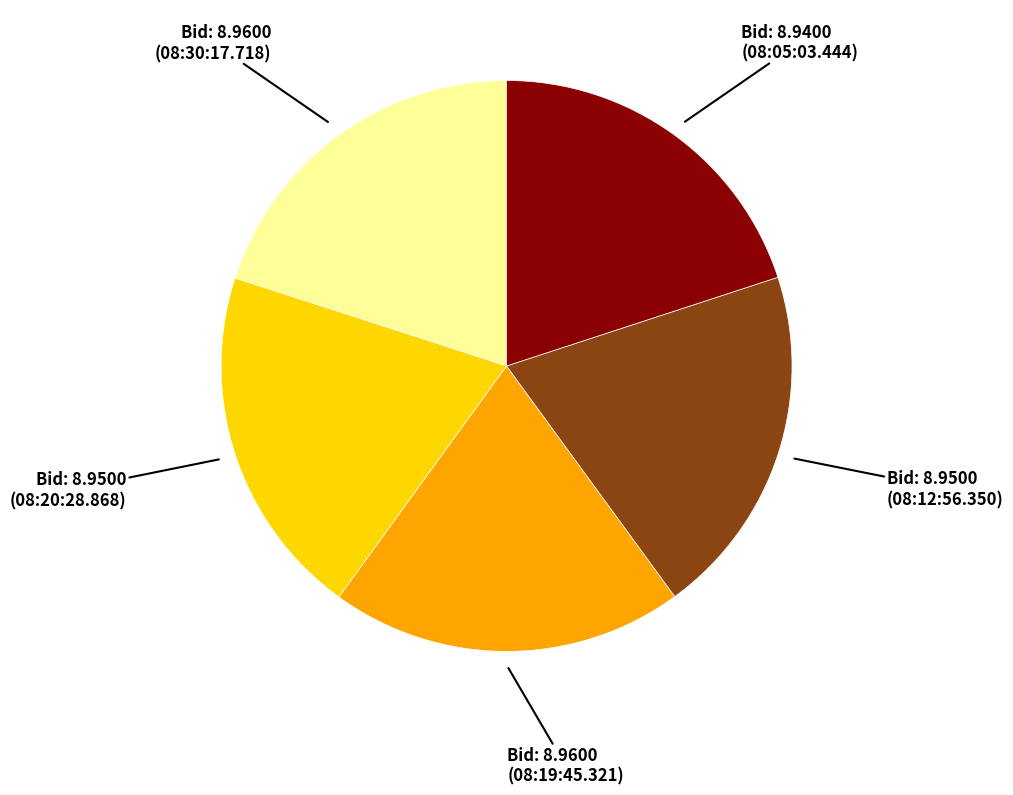

Is there any slice that represents more than half of the pie?

No